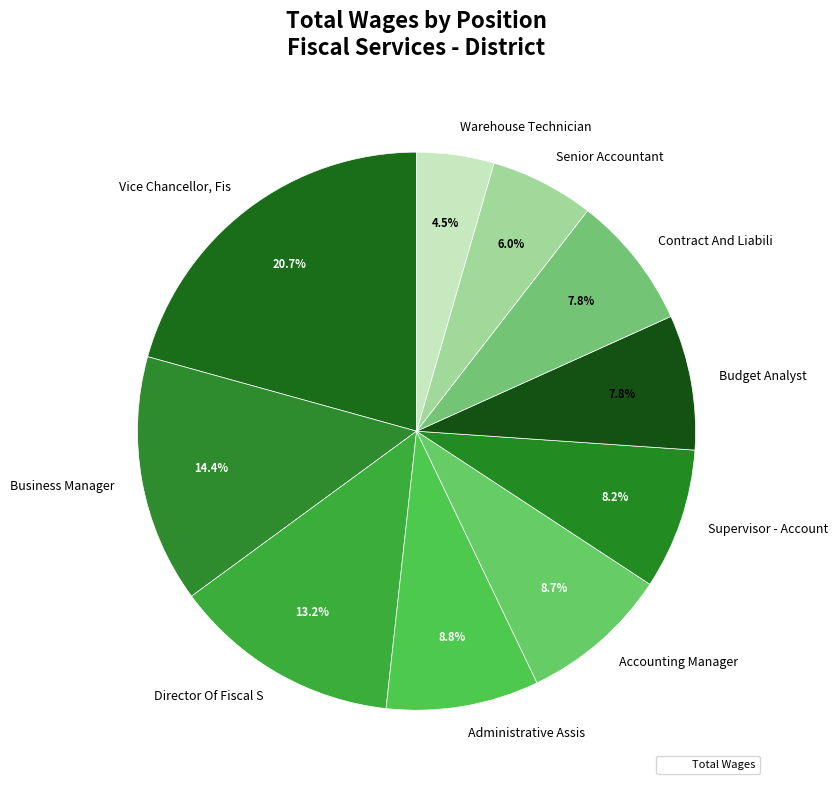

Count the number of slices in the pie.

10